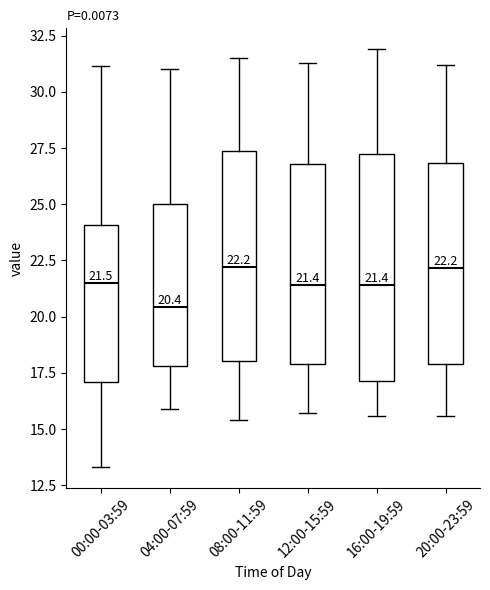

Which box is the tallest, from its lower edge to its upper edge?

16:00-19:59